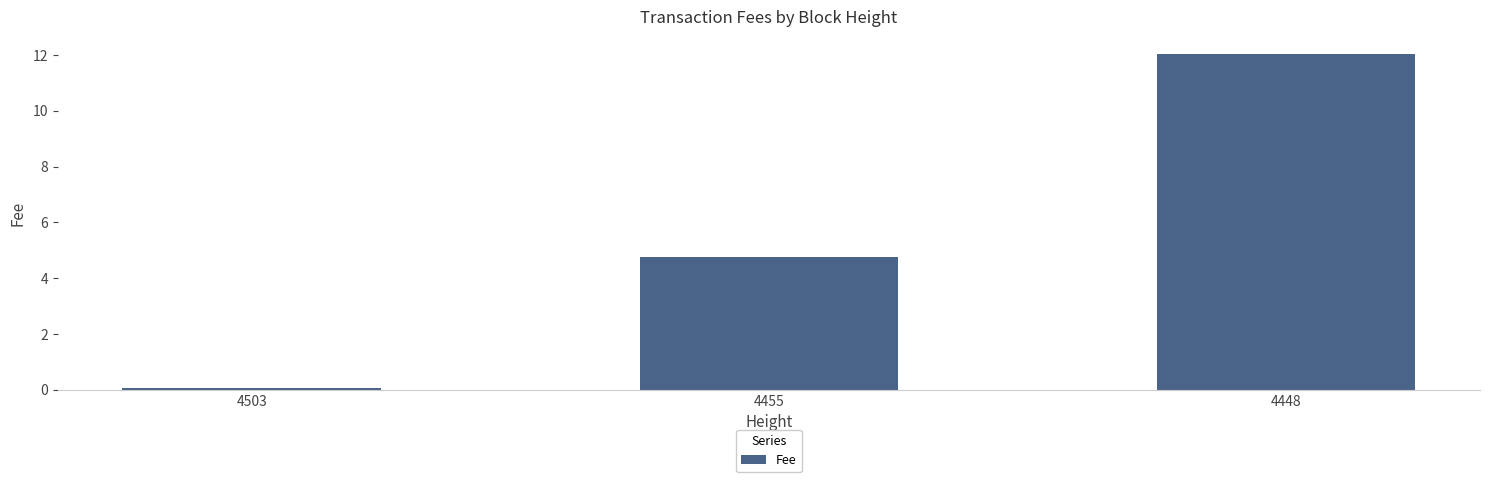

Rank the categories by value from highest to lowest.

4448, 4455, 4503